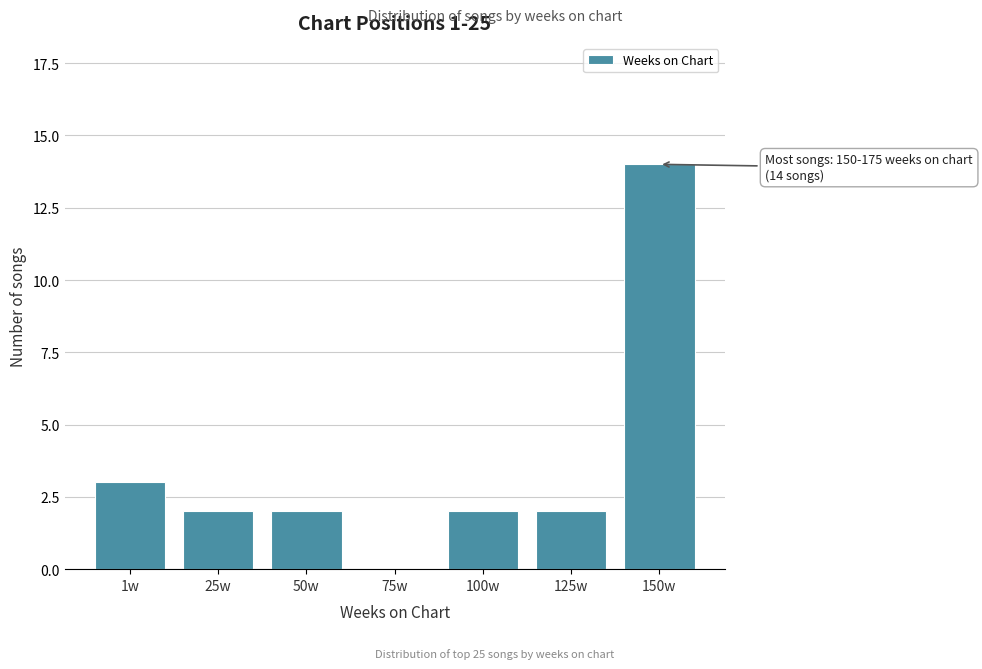

Reading left to right, extract all data points from this chart.

1w=3	25w=2	50w=2	75w=0	100w=2	125w=2	150w=14